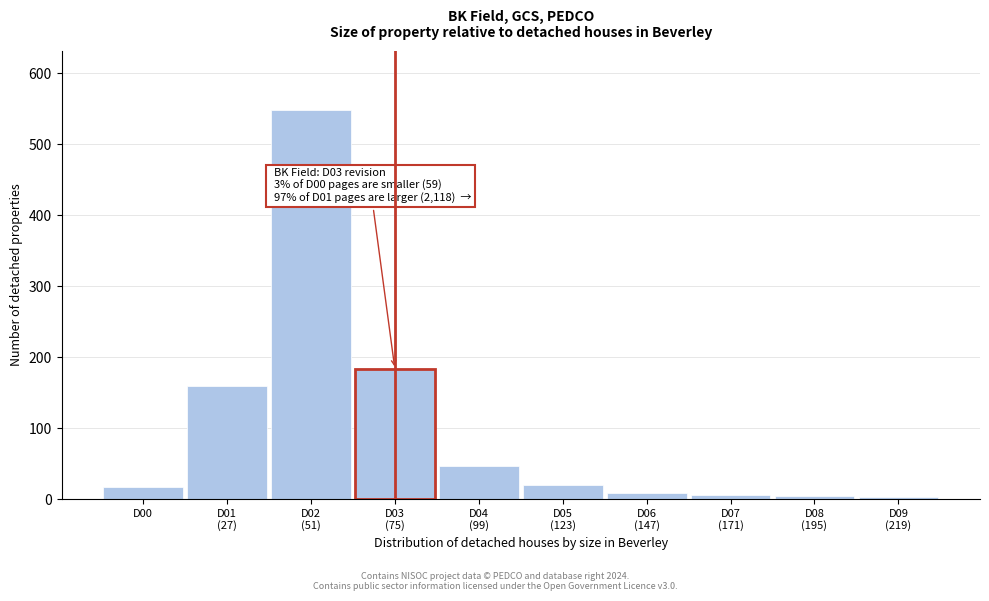

True or false: the data shows 17 at D00.

True